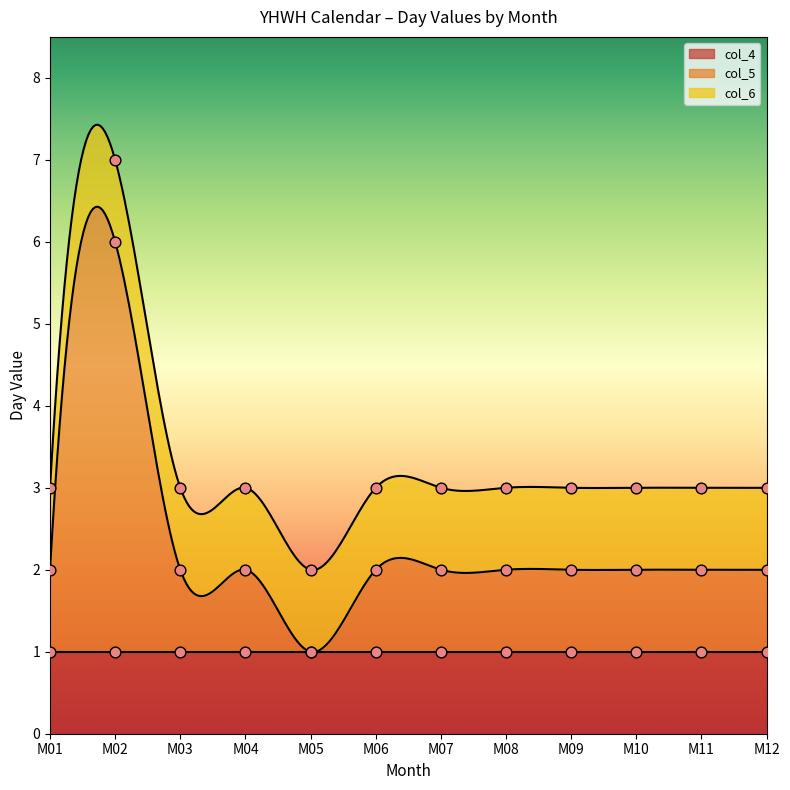

What are all the series names shown in the legend?

col_5, col_4, col_6